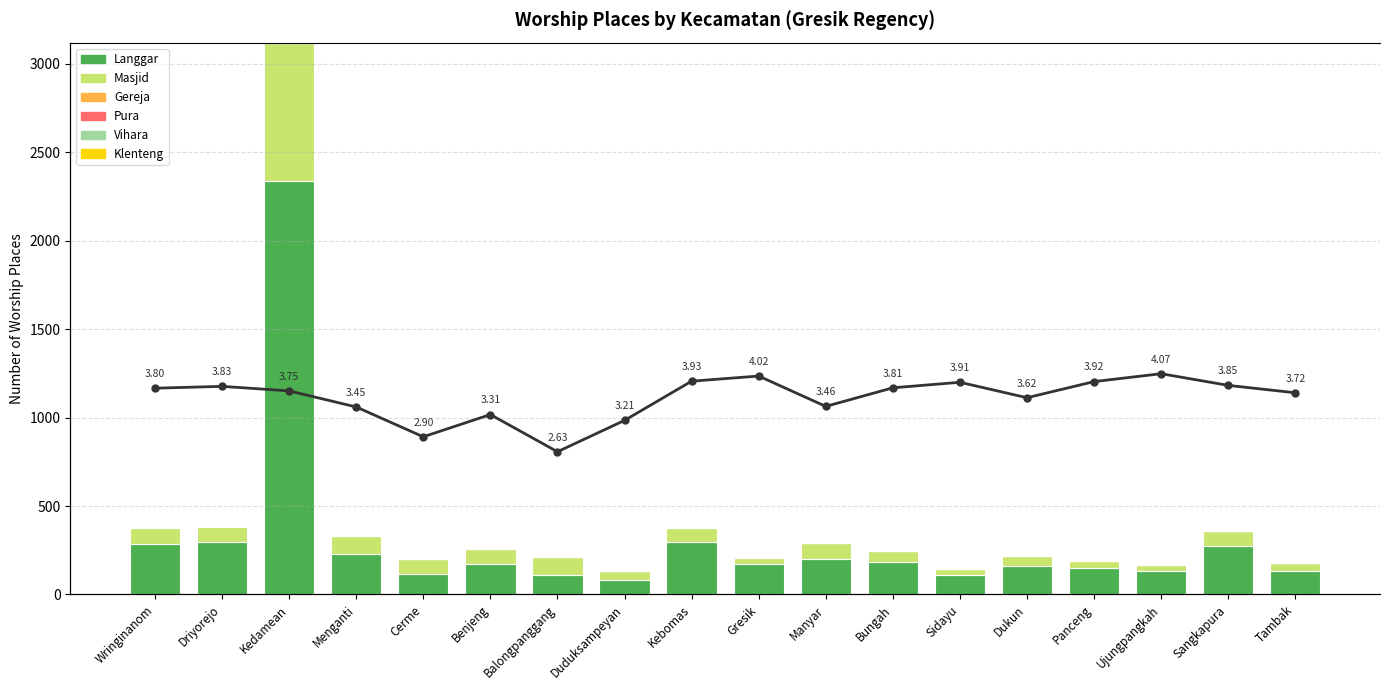

Is it true that Klenteng equals -1 at Benjeng?

False